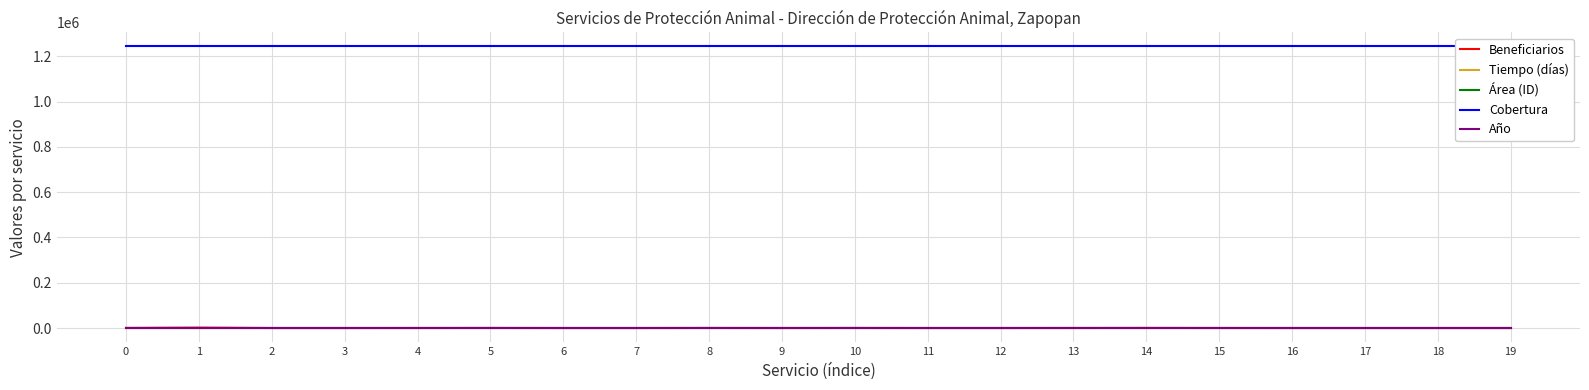

What is the sum of all Área (ID) values?

300